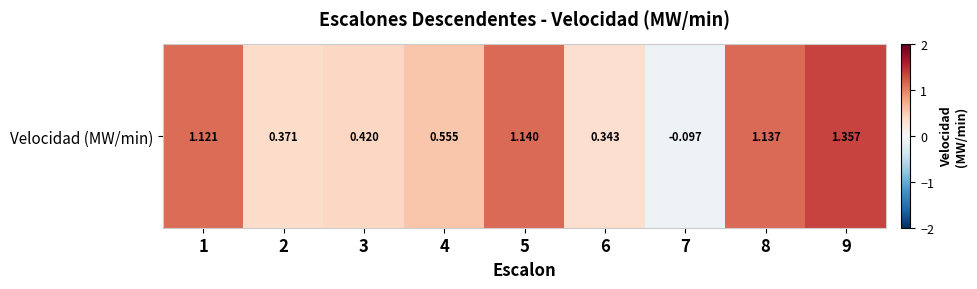

What is the difference between the values at 2 and 9?

1.0